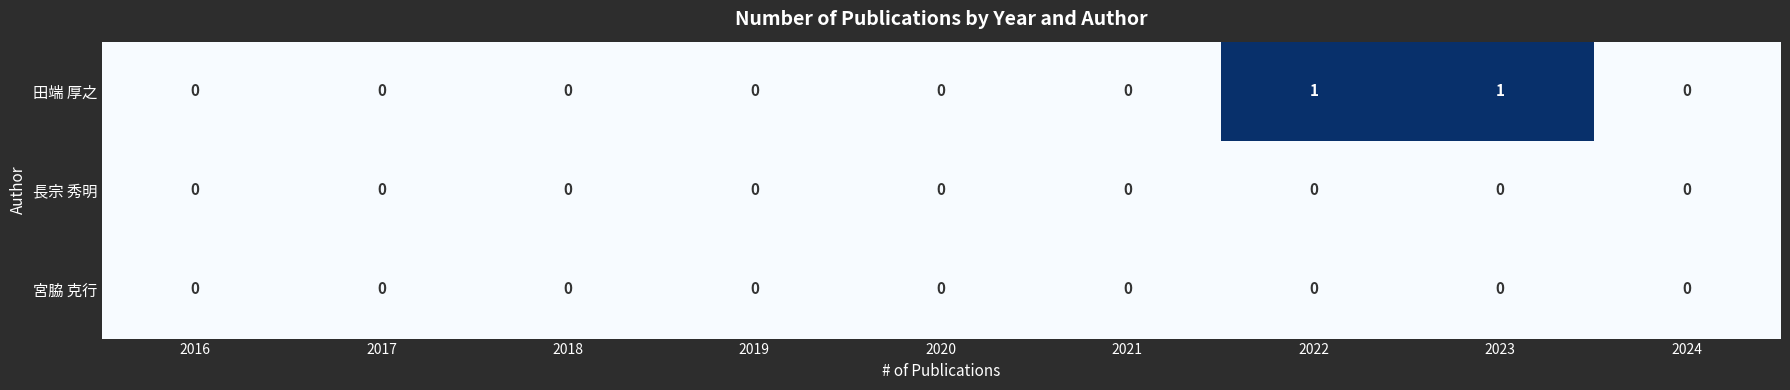

Which series has the largest range (max minus min)?

田端 厚之